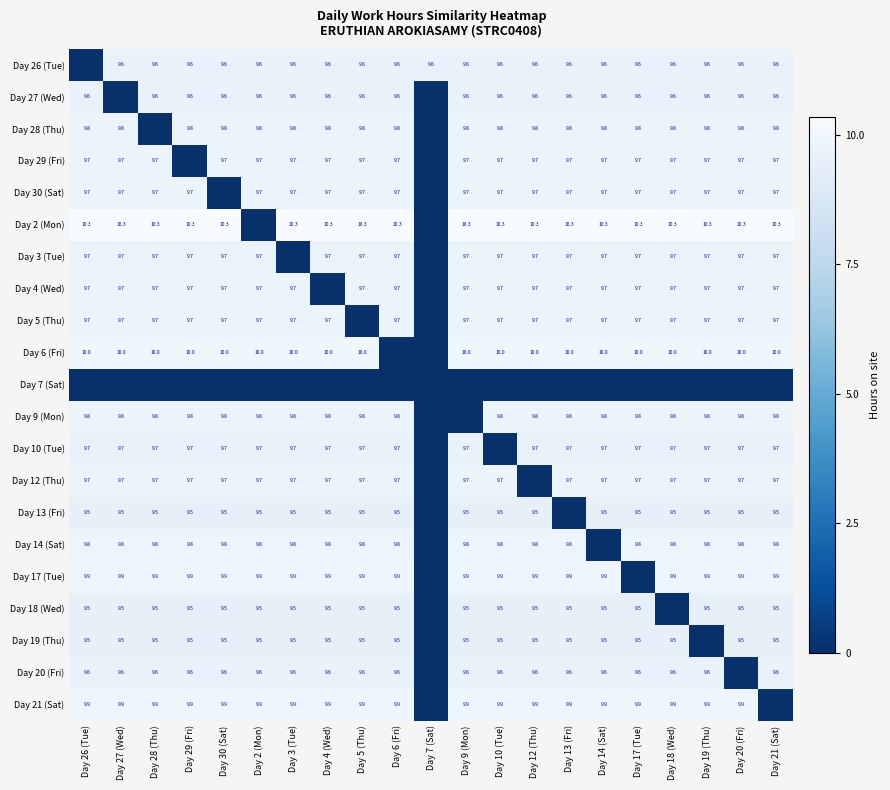

At how many categories does at least one series exceed 5?

21